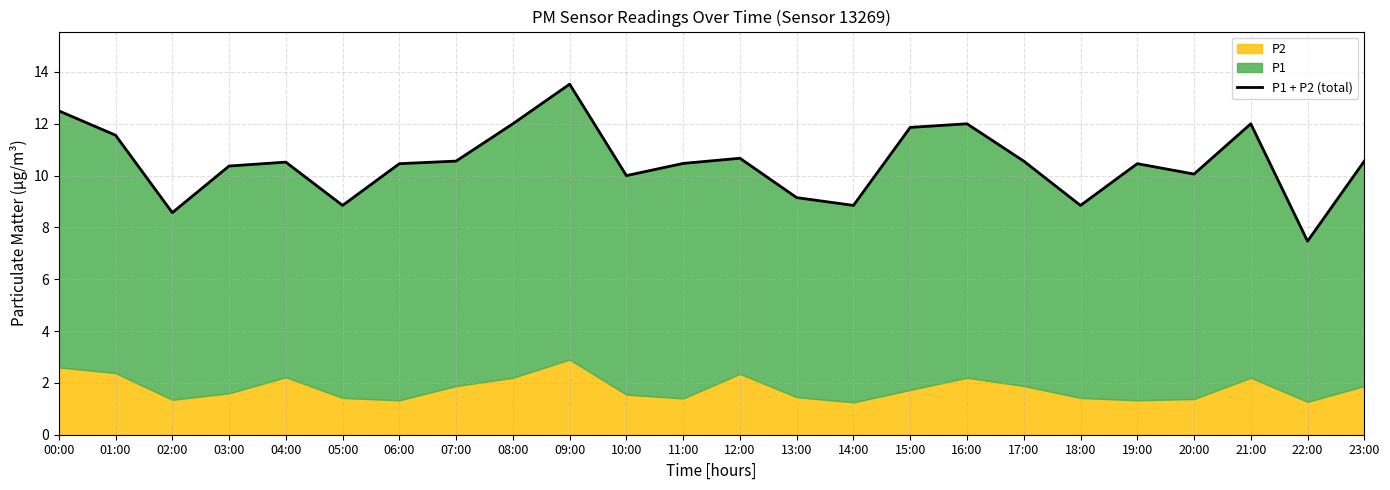

What is the difference between the maximum and minimum values?

6.1